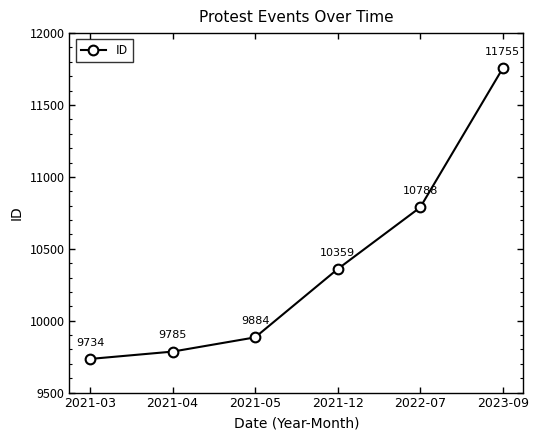

What is the average value?

10384